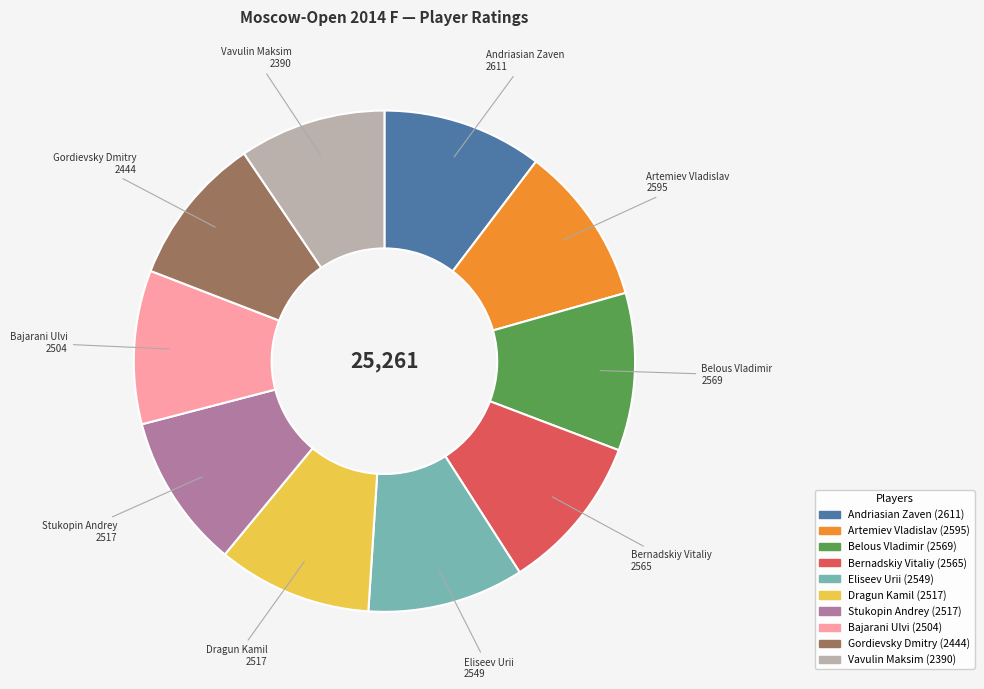

Is there any slice that represents more than half of the pie?

No